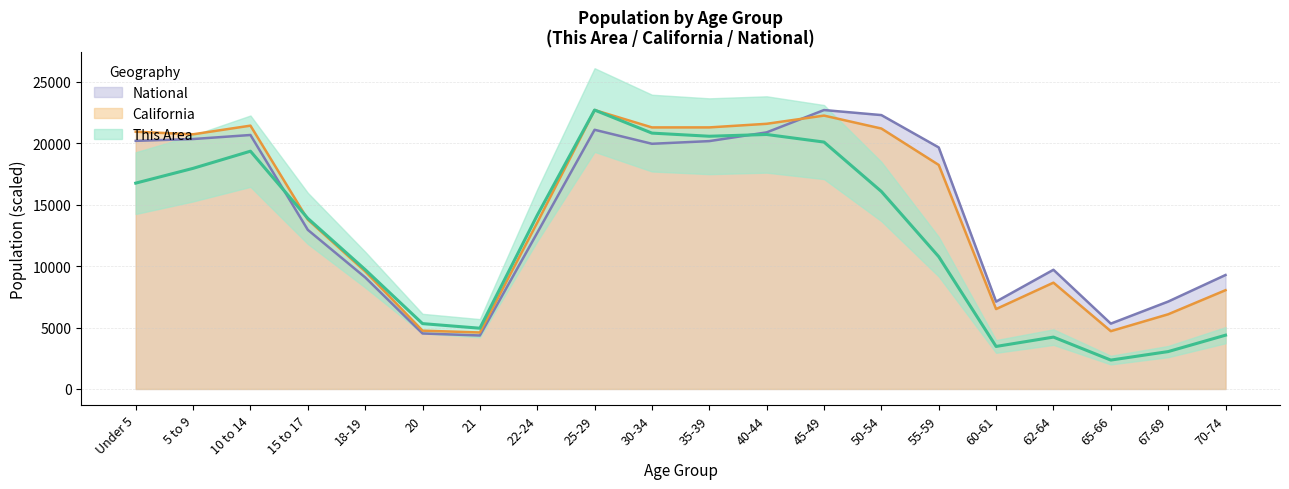

What is the sum of the This Area values at 45-49 and 65-66?

22452.9